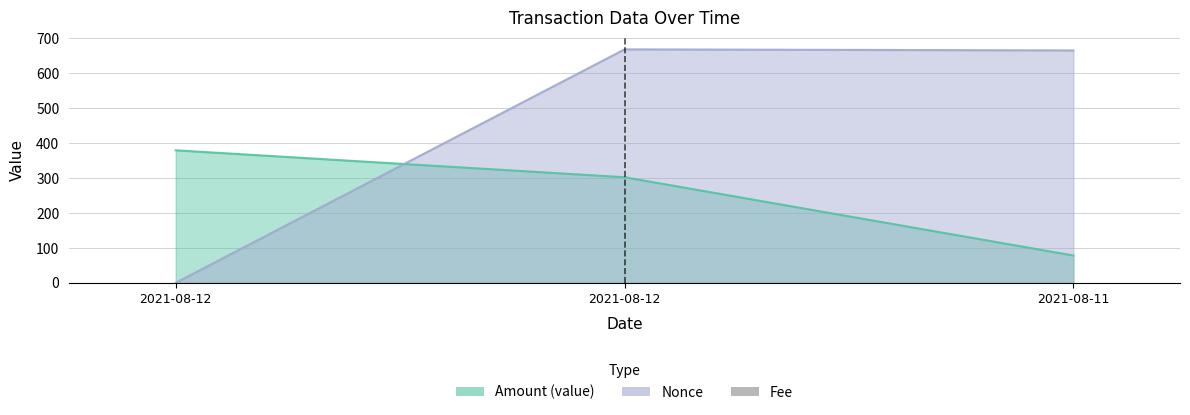

The value at 2021-08-12 is 0.1. True or false?

False